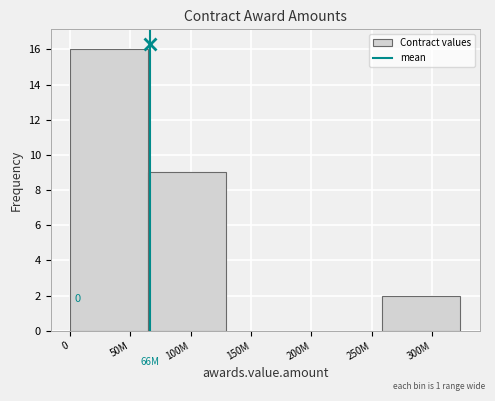

Reading left to right, list all the values displayed in this chart.

50M=16	100M=9	150M=0	250M=0	300M=2